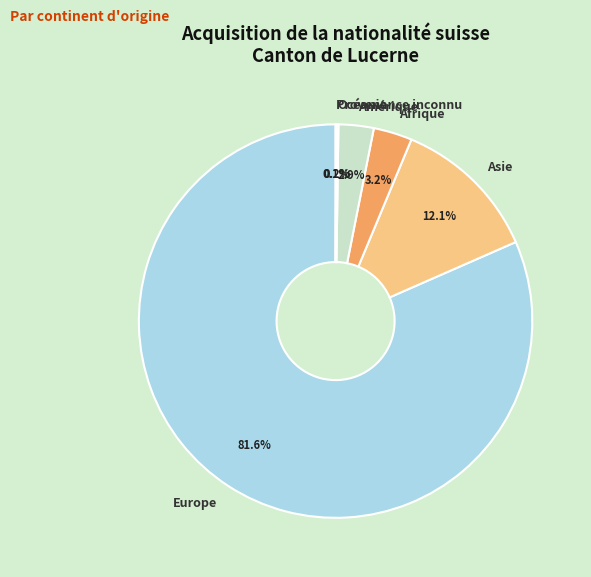

Do Europe and Afrique together represent more than half of the pie?

Yes